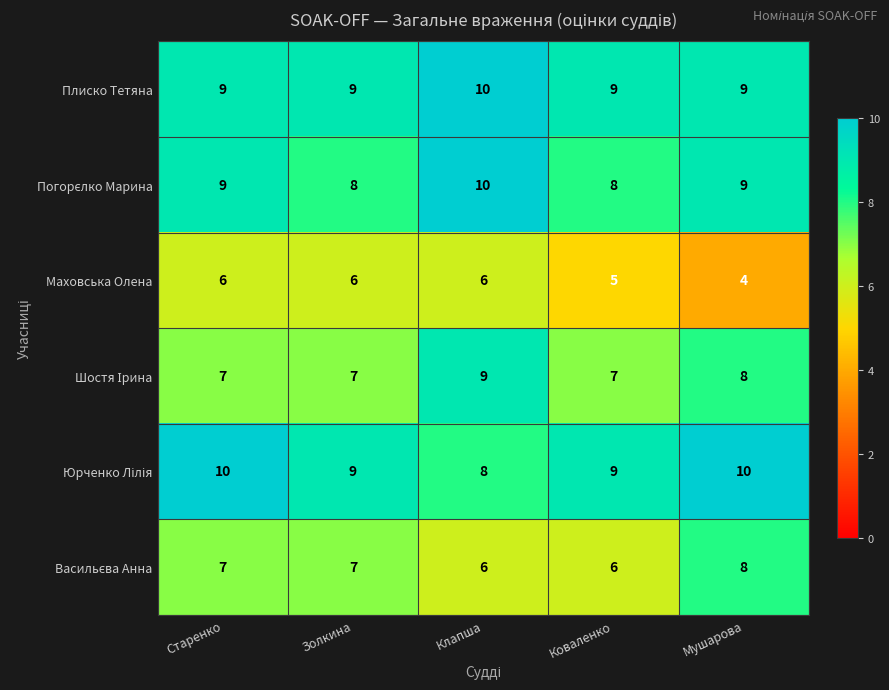

Count the Маховська Олена values in the range 5 to 6.

4